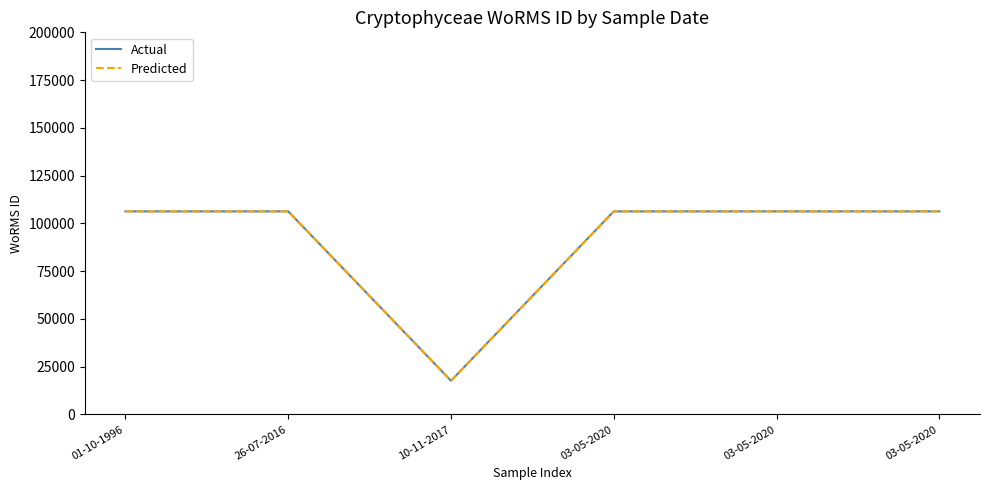

List the labels in order of Actual value, smallest first.

10-11-2017, 01-10-1996, 26-07-2016, 03-05-2020, 03-05-2020, 03-05-2020